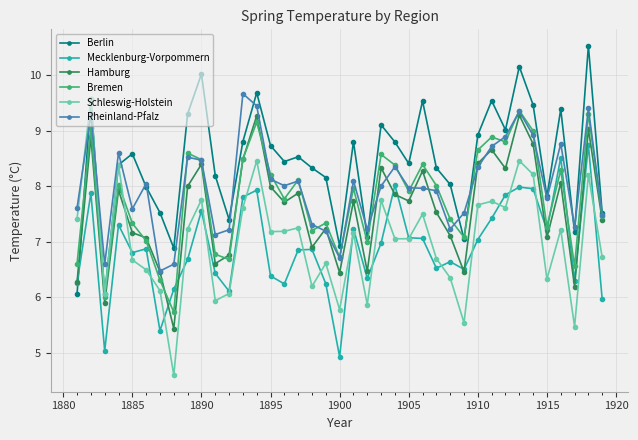

What is the value of the Berlin point at the 3rd from the left?

6.1